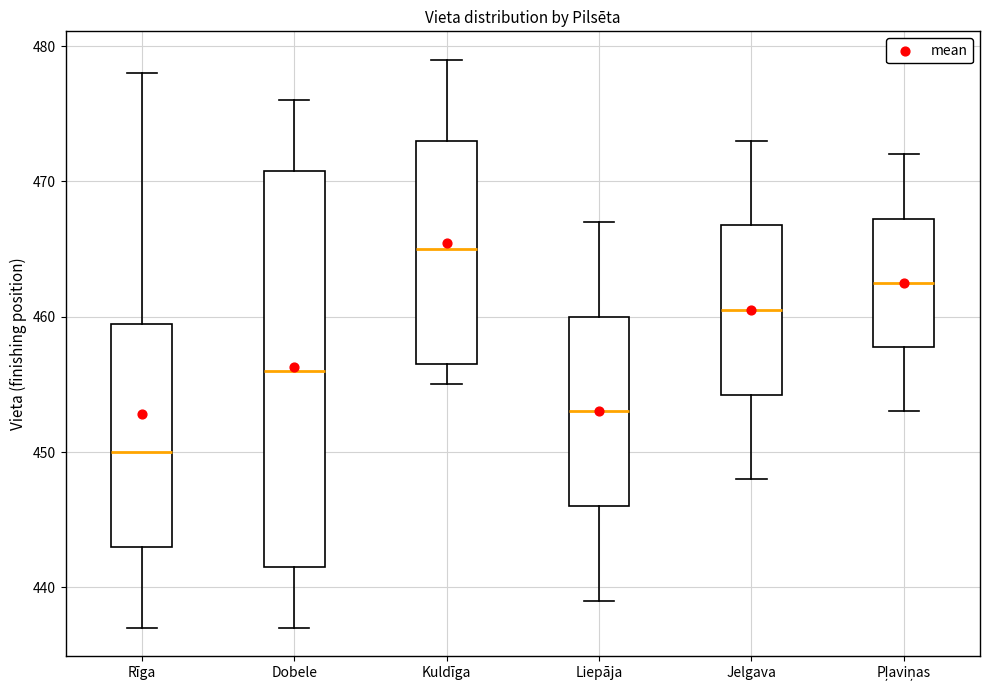

Which box has the lowest median line?

Rīga